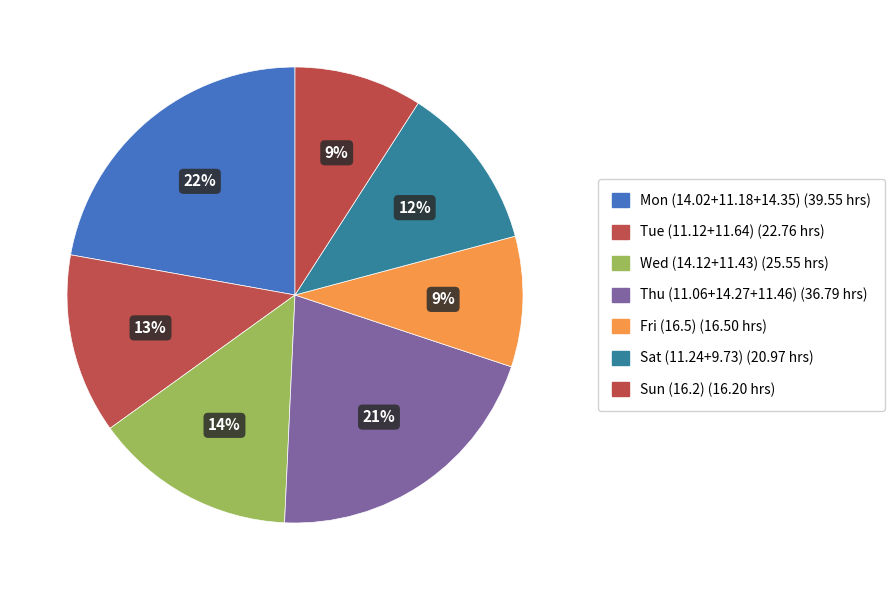

Which category has the biggest portion of the pie?

Mon (14.02+11.18+14.35)